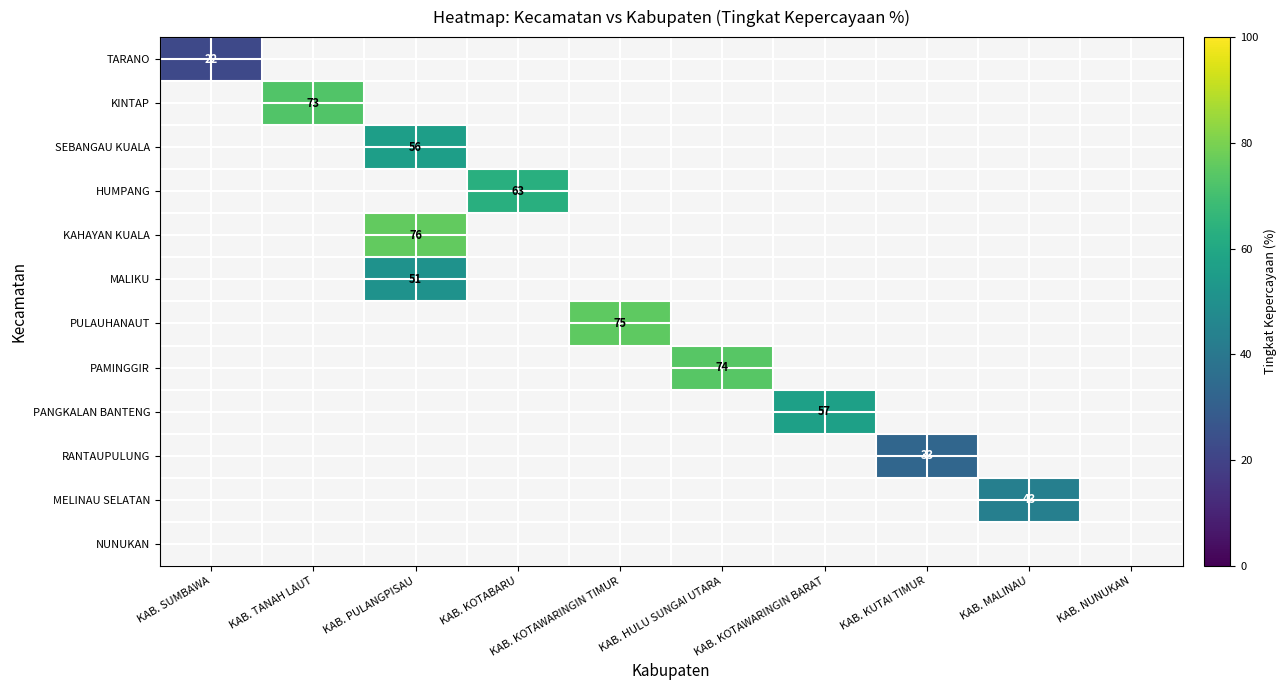

How many values in MALIKU are above zero?

1